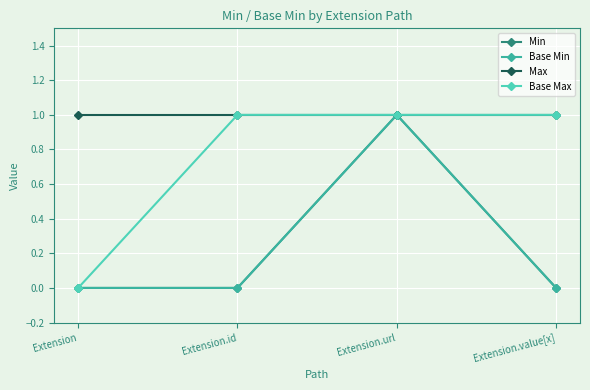

Is this an area chart (filled region under the line)?

No